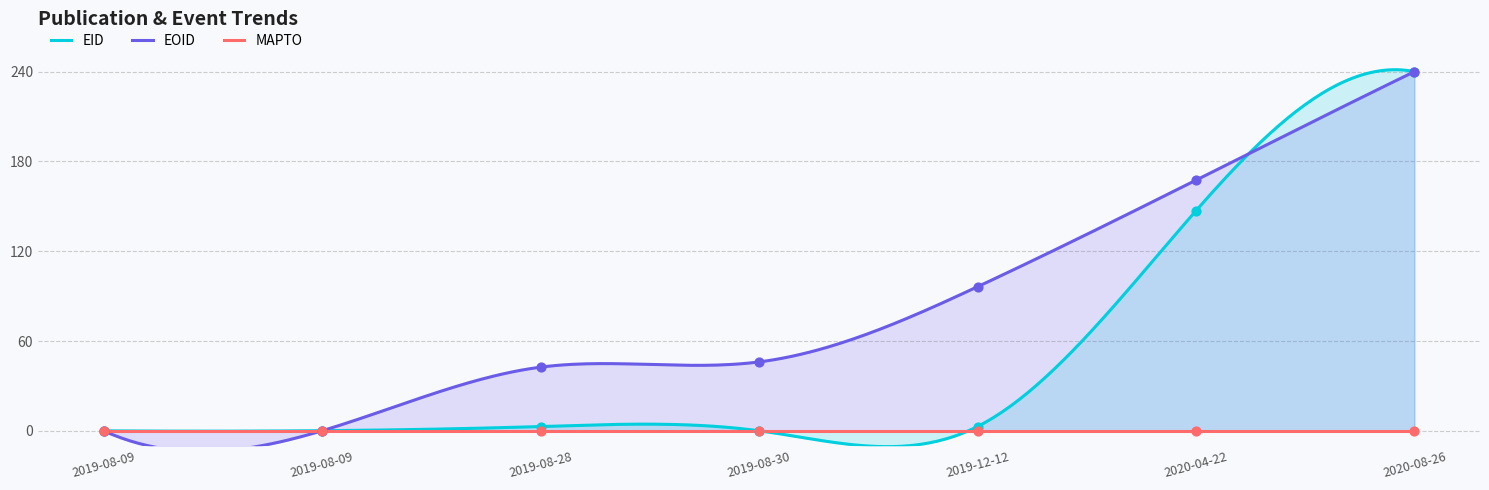

At how many categories does at least one series exceed 208?

1